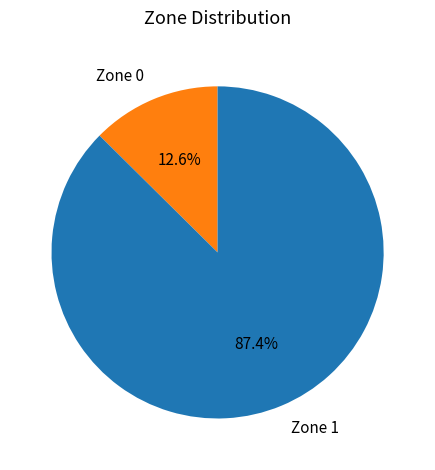

To the nearest percent, what is the difference between the Zone 0 and Zone 1 slice percentages?

75%